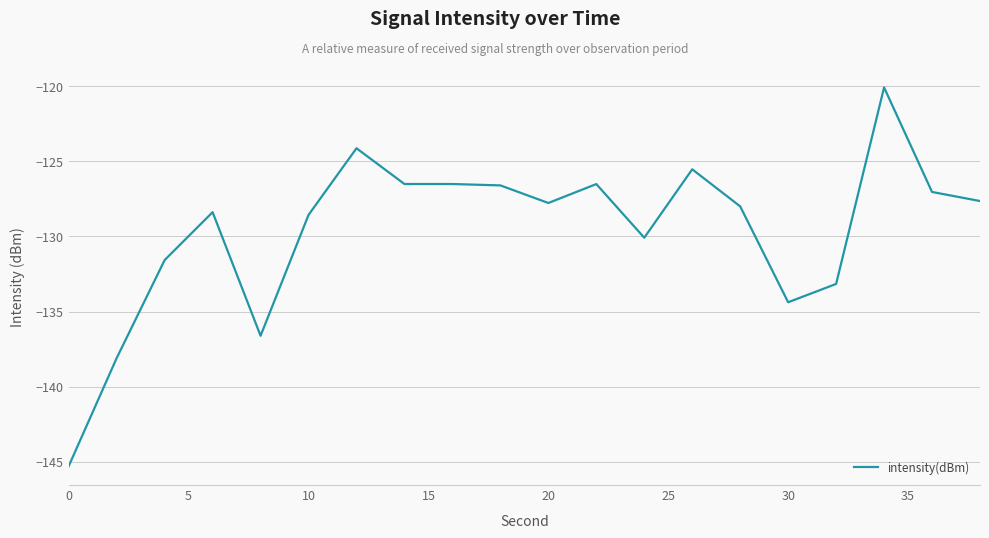

What is the sum of all values?

-2592.5